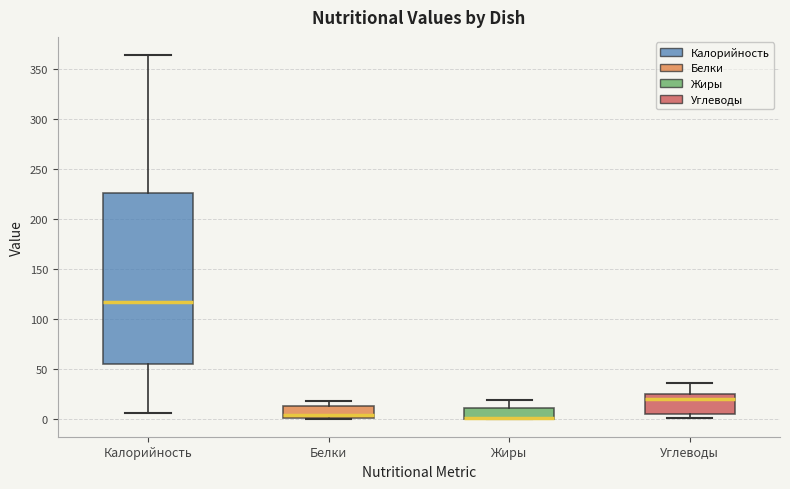

Reading left to right, read every box against the y-axis: the position of its median line, the range the box covers, and the ends of its whiskers. The values are not printed on the chart, so give them approximately, as read against the axis.

Калорийность: median 115, box 55 to 225, whiskers 5 to 365
Белки: median 5, box 0 to 15, whiskers 0 to 20
Жиры: median 0 (drawn on the box's lower edge), box 0 to 10, whiskers 0 to 20
Углеводы: median 20, box 5 to 25, whiskers 0 to 35